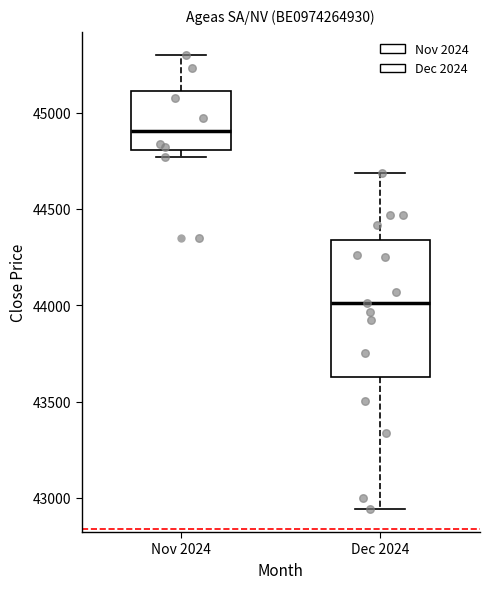

Where does the median line of the box for Dec 2024 sit on the y-axis? The values are not printed on the chart, so give them approximately, as read against the axis.

44000